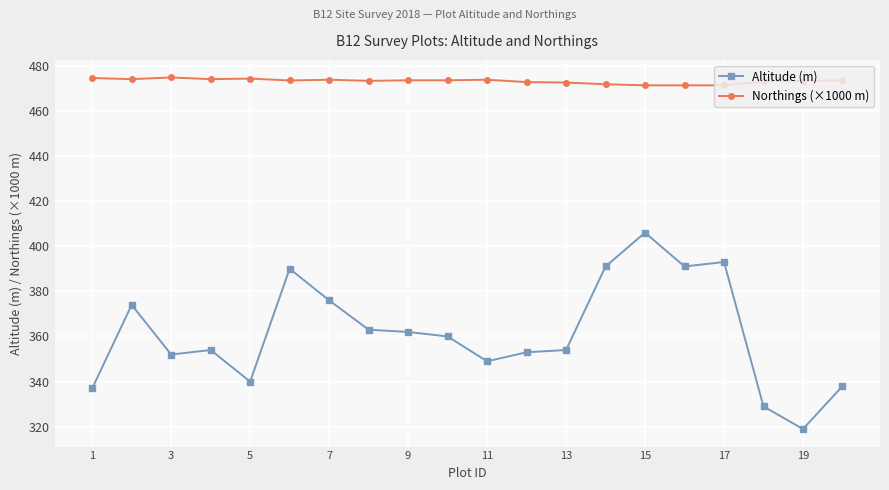

What is the minimum value shown in the chart?

319.0